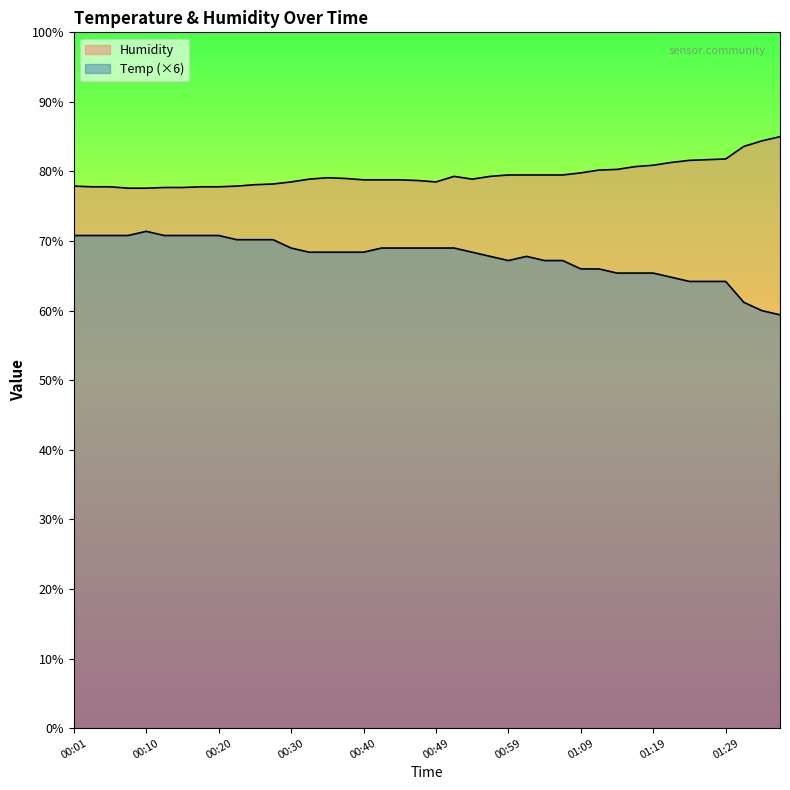

At how many categories does at least one series exceed 66?

40